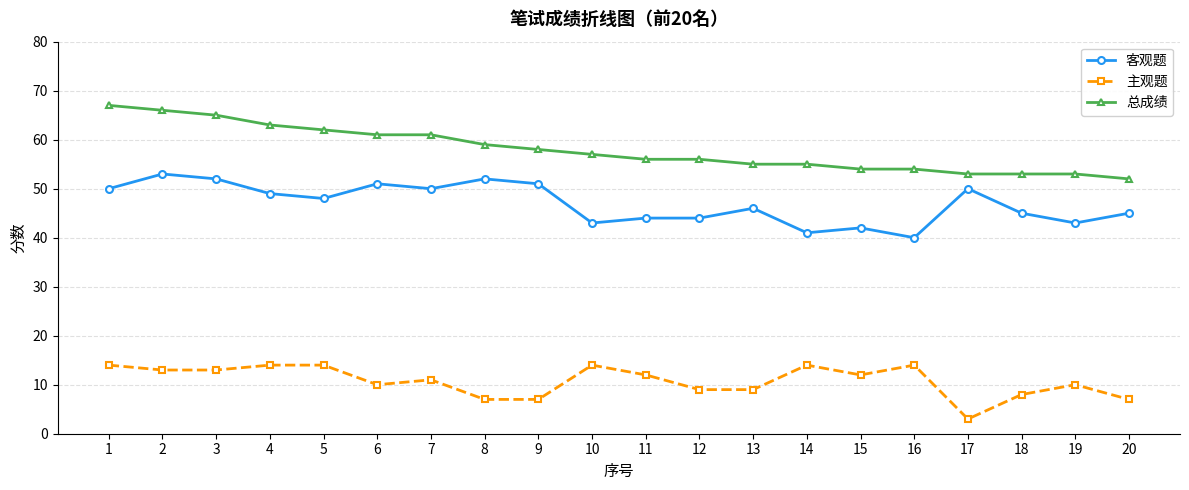

How many distinct data groups are displayed?

3